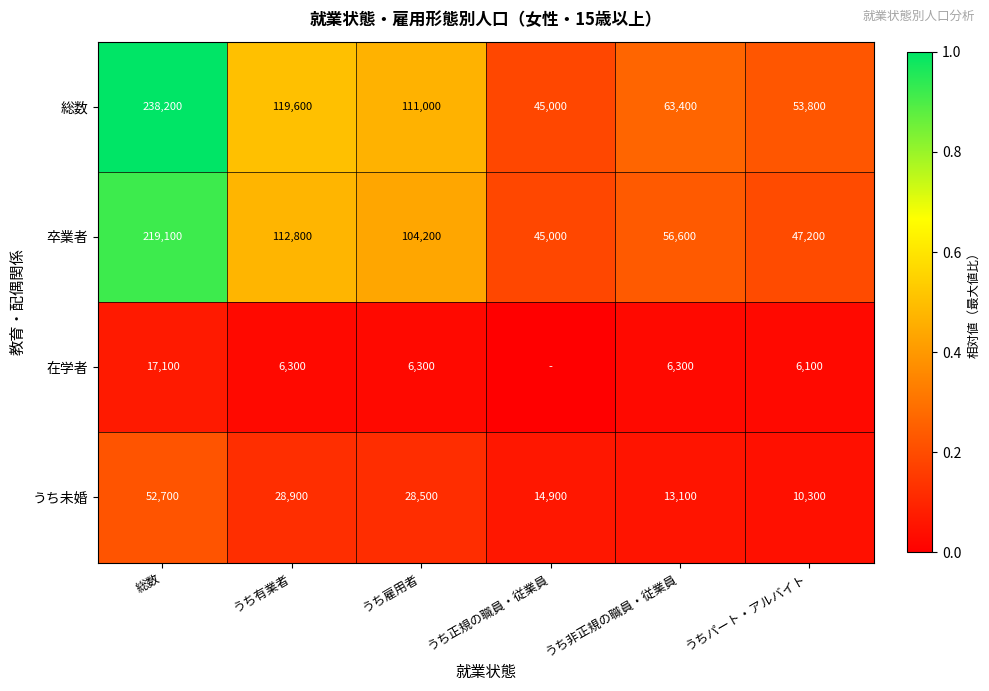

List the labels in order of 卒業者 value, smallest first.

うち正規の職員・従業員, うちパート・アルバイト, うち非正規の職員・従業員, うち雇用者, うち有業者, 総数